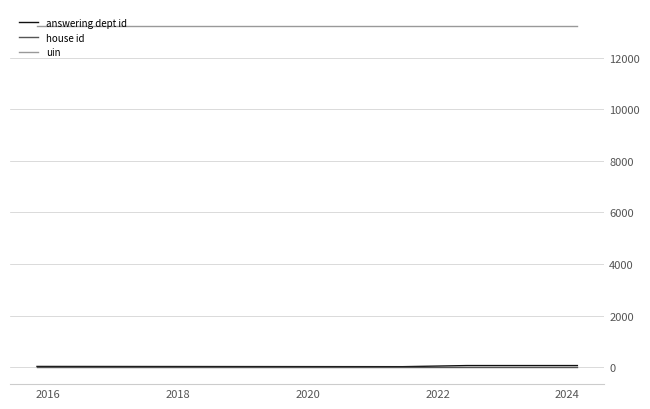

Which series has the largest total across all categories?

uin